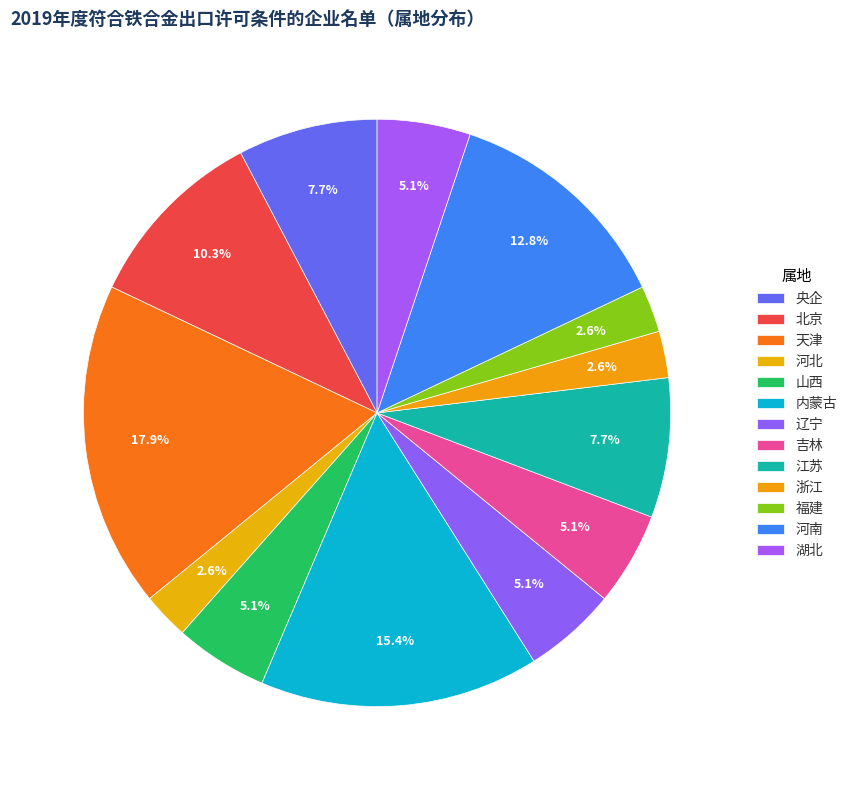

What percentage is NOT represented by 江苏?

92.3%